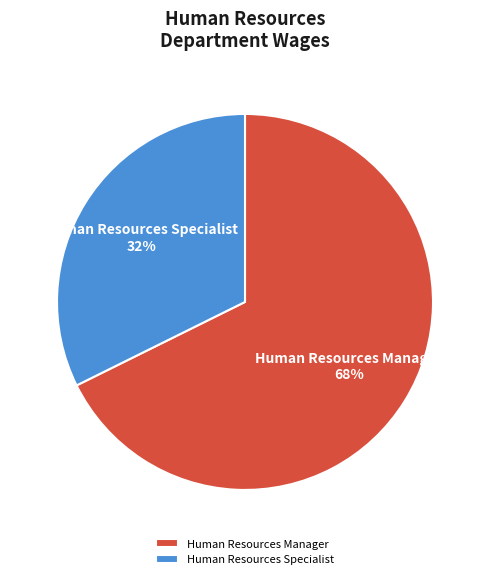

Is Human Resources Specialist the majority of the pie?

No